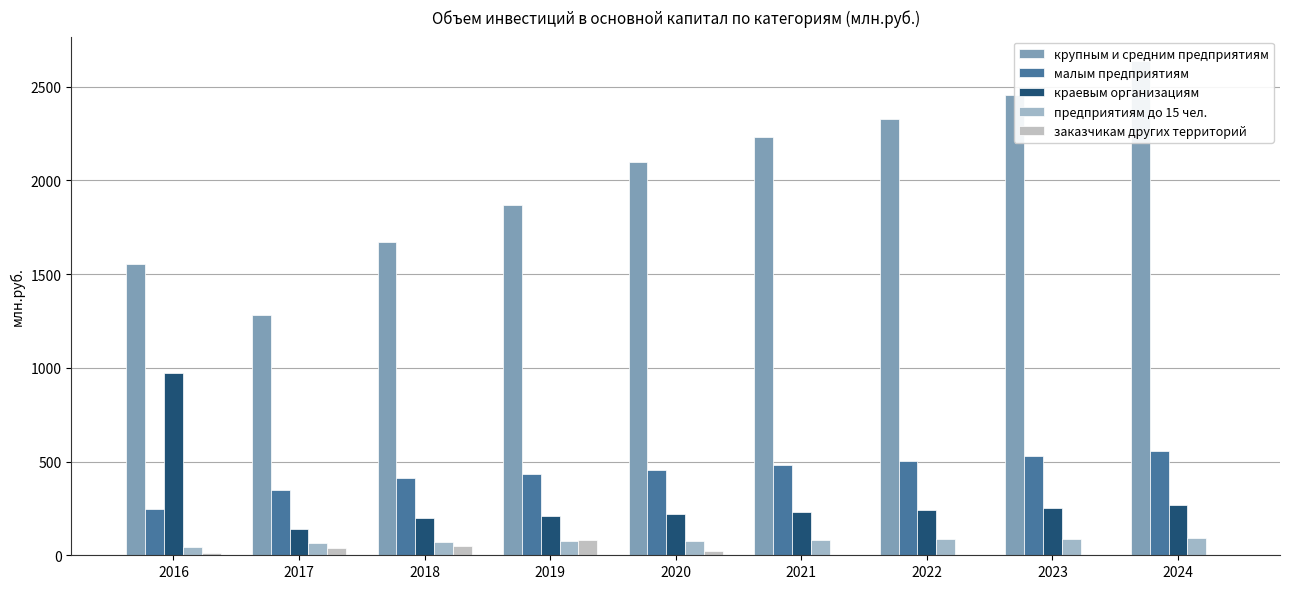

The value of крупным и средним предприятиям at 2024 is 2635.7. True or false?

True